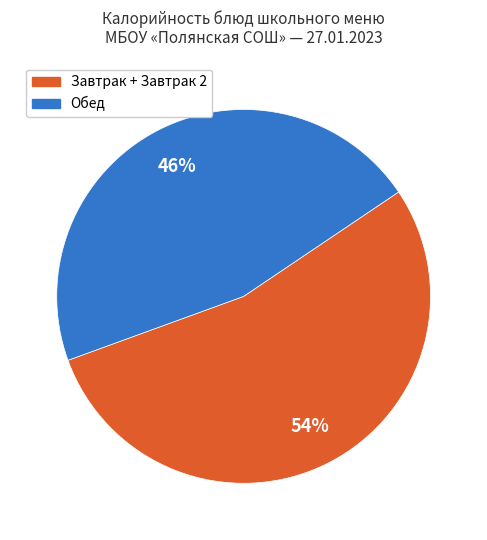

How many slices are in this pie chart?

2